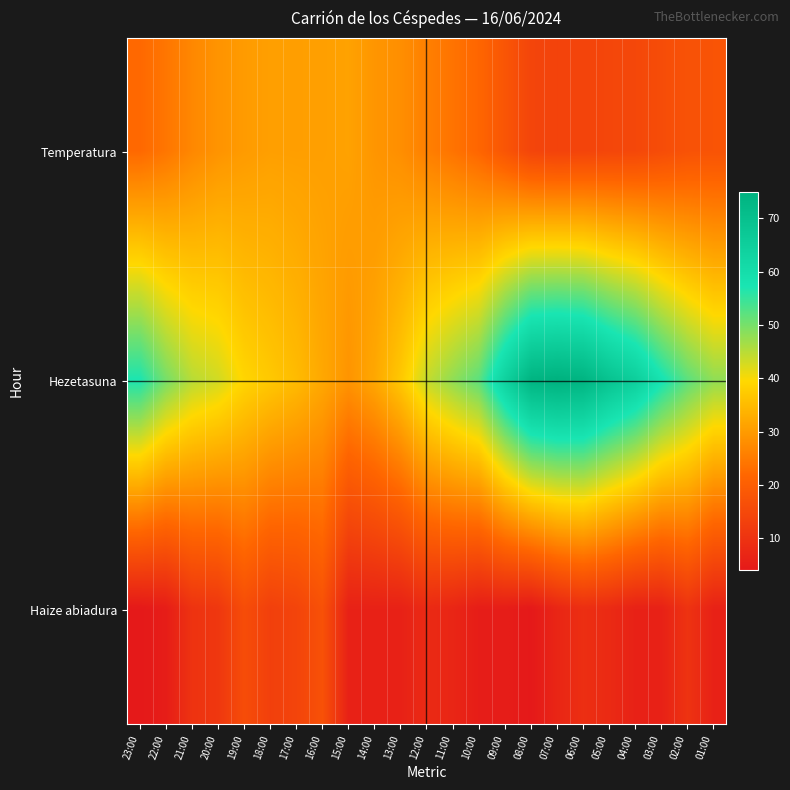

Which series has the widest spread of values?

Hezetasuna